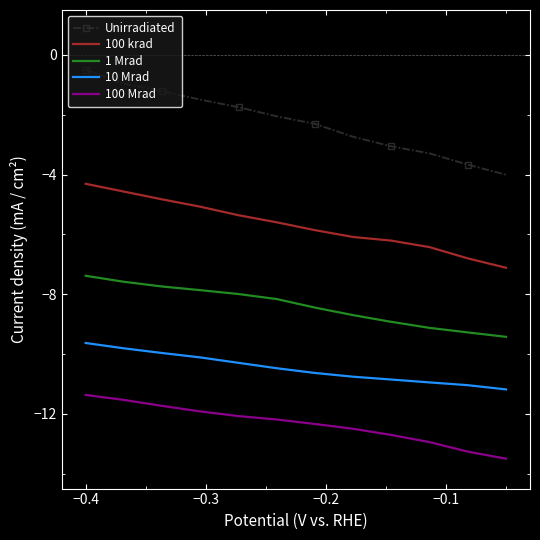

What is the difference between the maximum and minimum values in the 100 krad series?

2.8